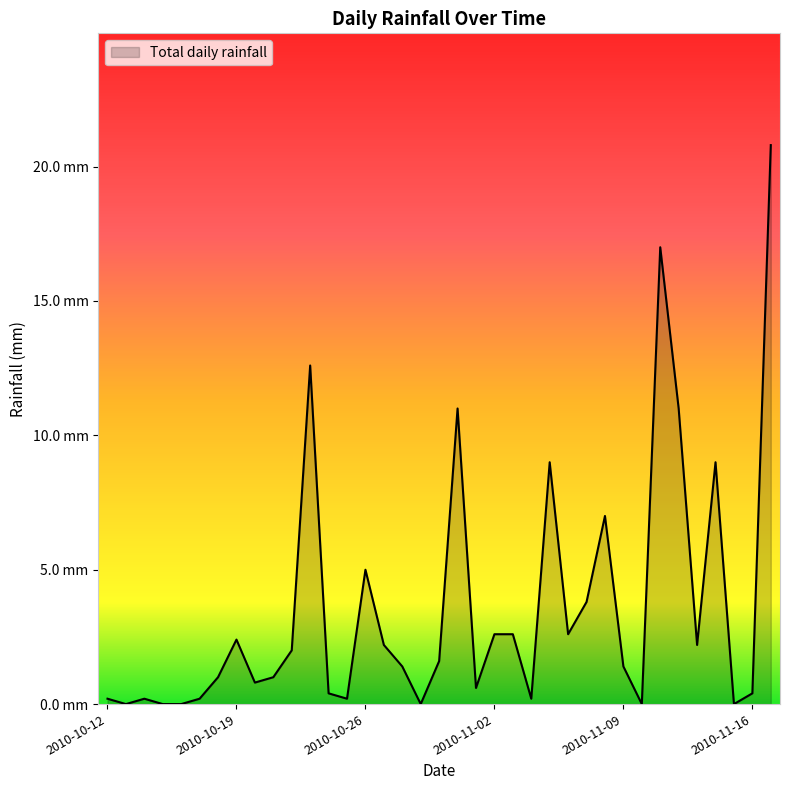

Rank the categories by value from lowest to highest.

2010-10-13, 2010-10-15, 2010-10-16, 2010-10-29, 2010-11-10, 2010-11-15, 2010-10-12, 2010-10-14, 2010-10-17, 2010-10-25, 2010-11-04, 2010-10-24, 2010-11-16, 2010-11-01, 2010-10-20, 2010-10-18, 2010-10-21, 2010-10-28, 2010-11-09, 2010-10-30, 2010-10-22, 2010-10-27, 2010-11-13, 2010-10-19, 2010-11-02, 2010-11-03, 2010-11-06, 2010-11-07, 2010-10-26, 2010-11-08, 2010-11-05, 2010-11-14, 2010-10-31, 2010-11-12, 2010-10-23, 2010-11-11, 2010-11-17